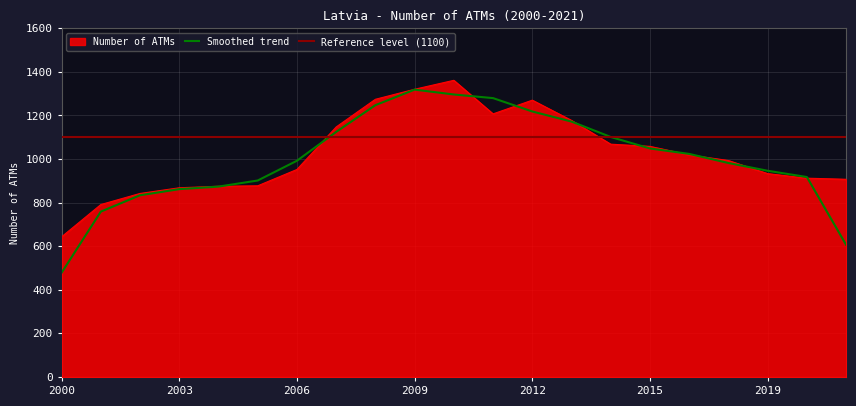

What is the change in value from 2011 to 2013?

-30